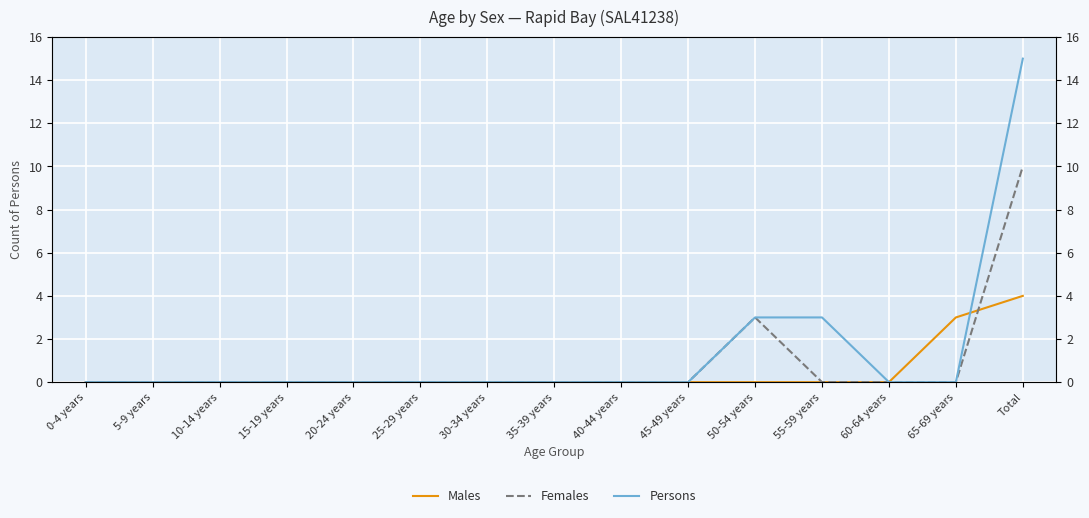

What is the greatest value displayed?

15